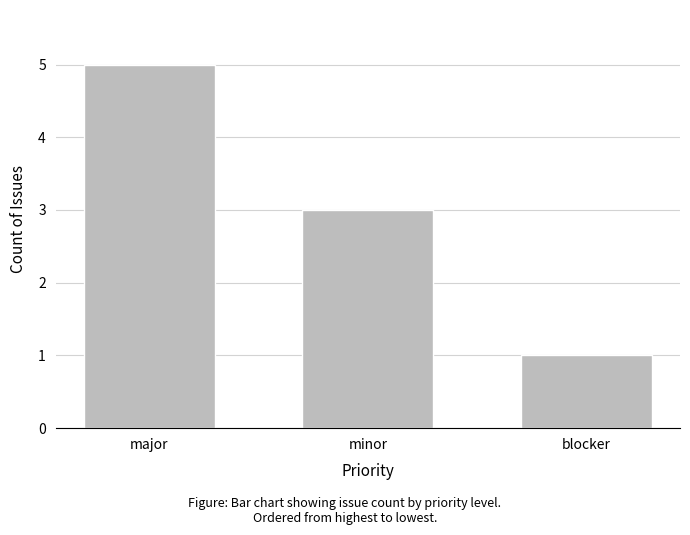

What is the average value?

3